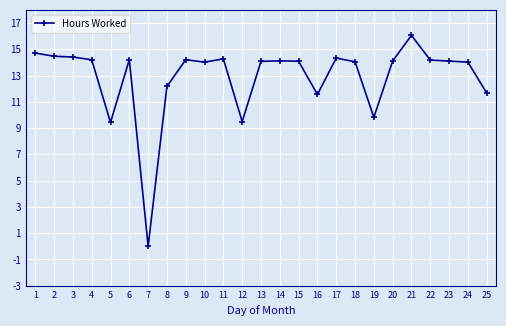

What is the average value?

12.9